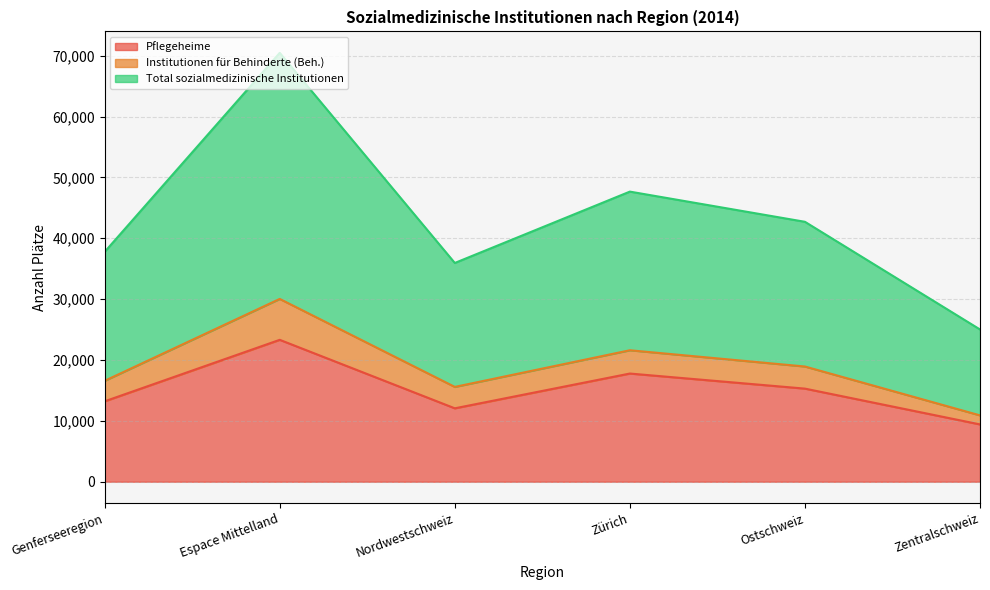

What are all the series names shown in the legend?

Pflegeheime, Institutionen für Behinderte (Beh.), Total sozialmedizinische Institutionen